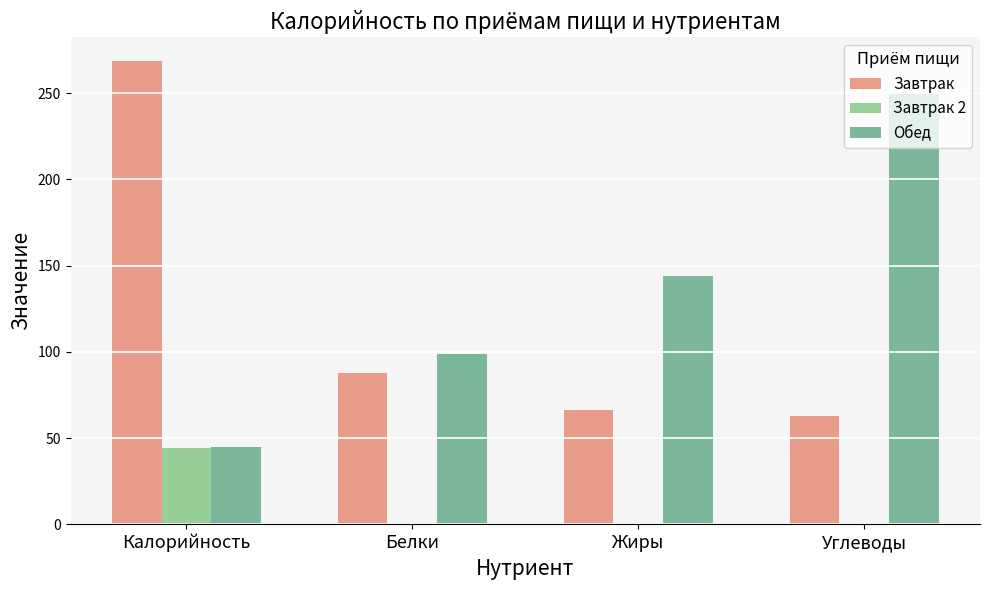

Which series changed the most between Жиры and Углеводы?

Обед